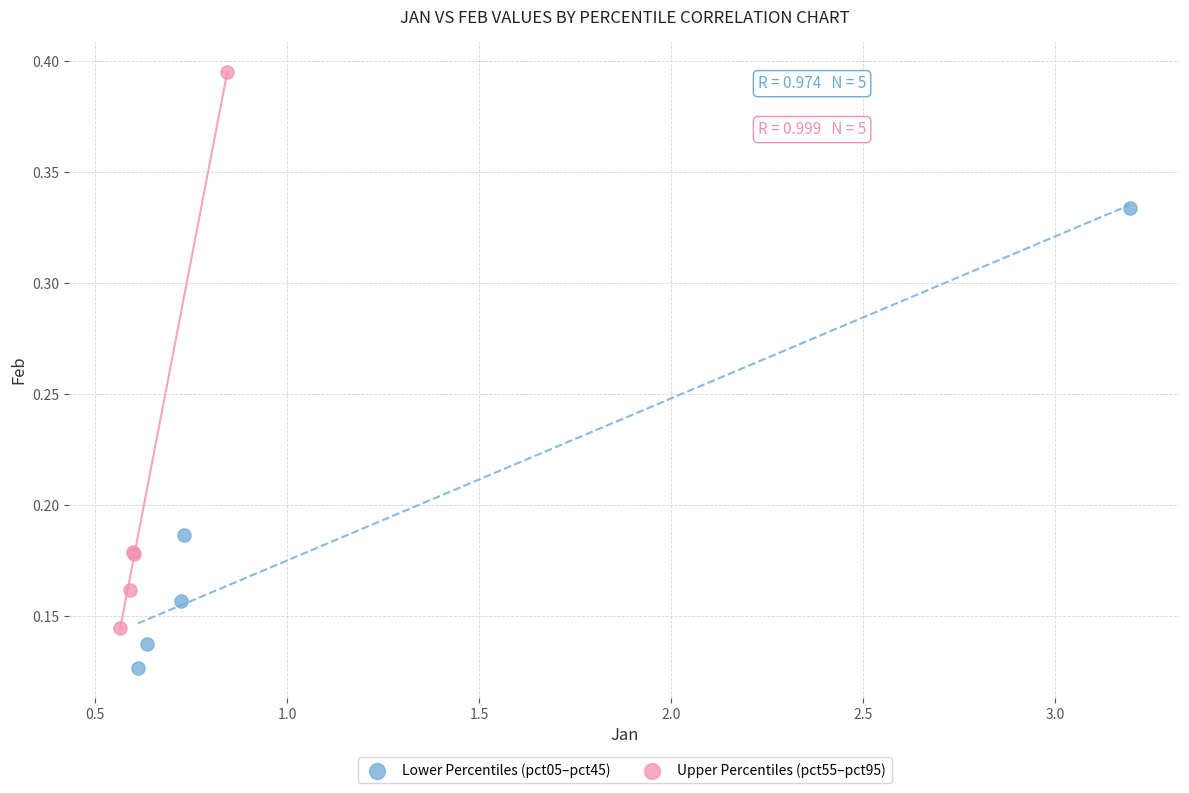

What are all the series names shown in the legend?

Lower Percentiles (pct05–pct45), Upper Percentiles (pct55–pct95)